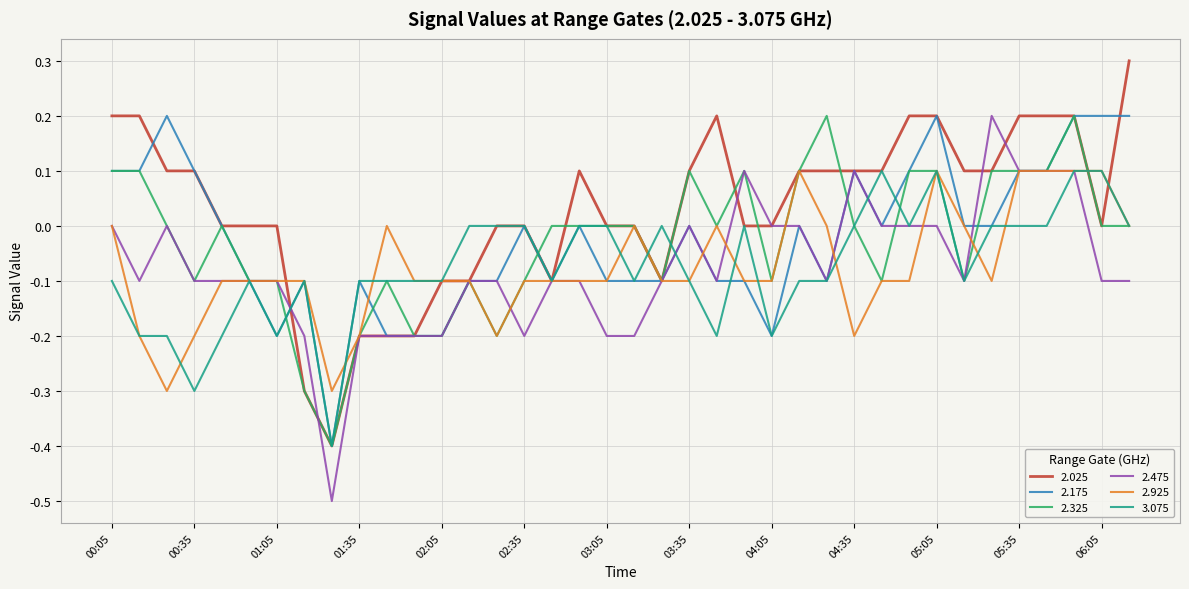

What is the greatest value displayed?

0.3